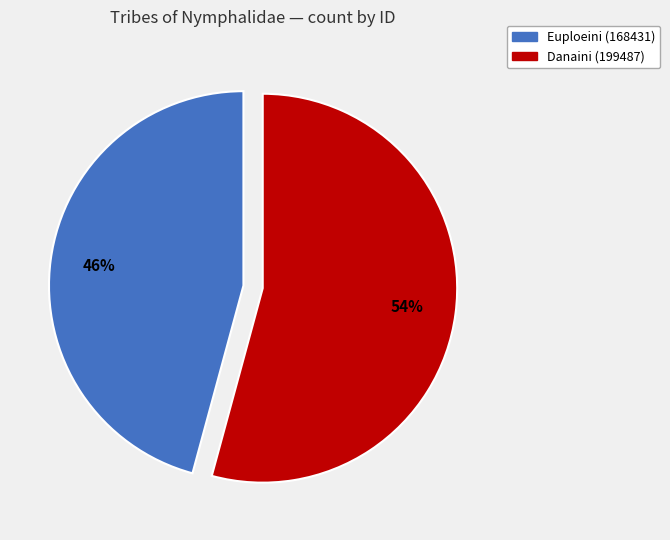

How many segments does this pie chart have?

2